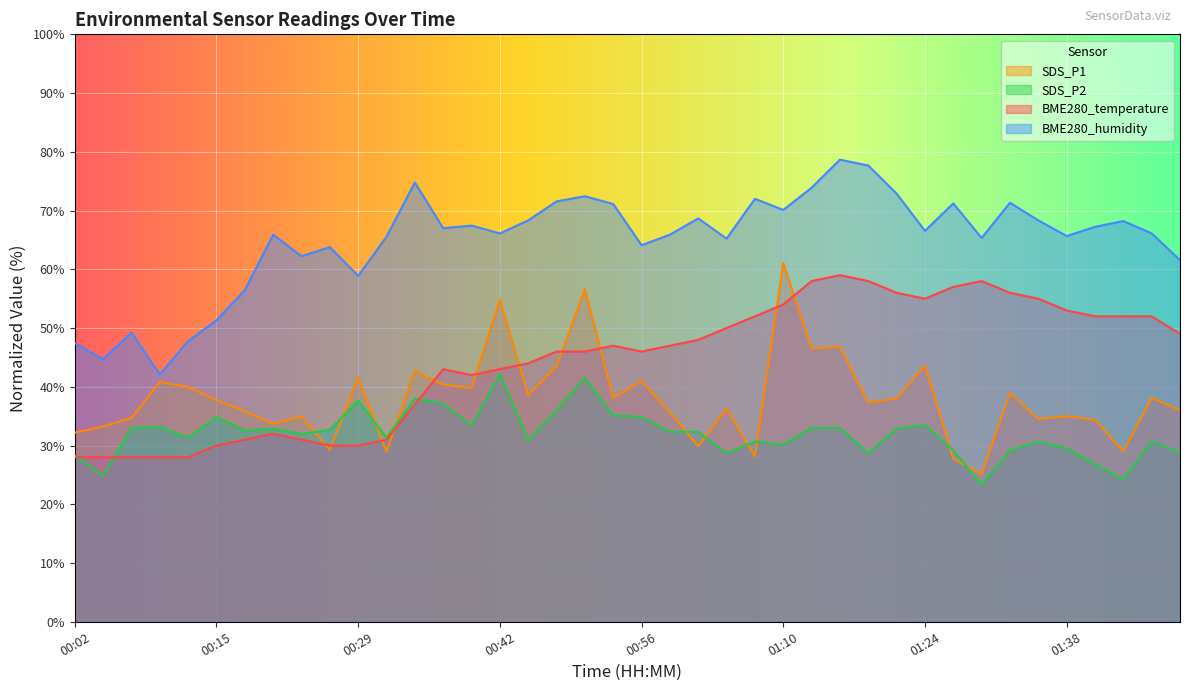

What is the smallest value displayed?

23.3